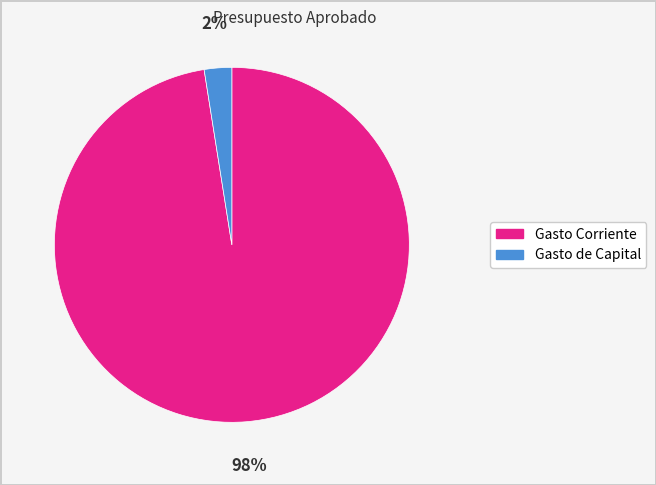

To the nearest percent, what is the average slice percentage?

50%